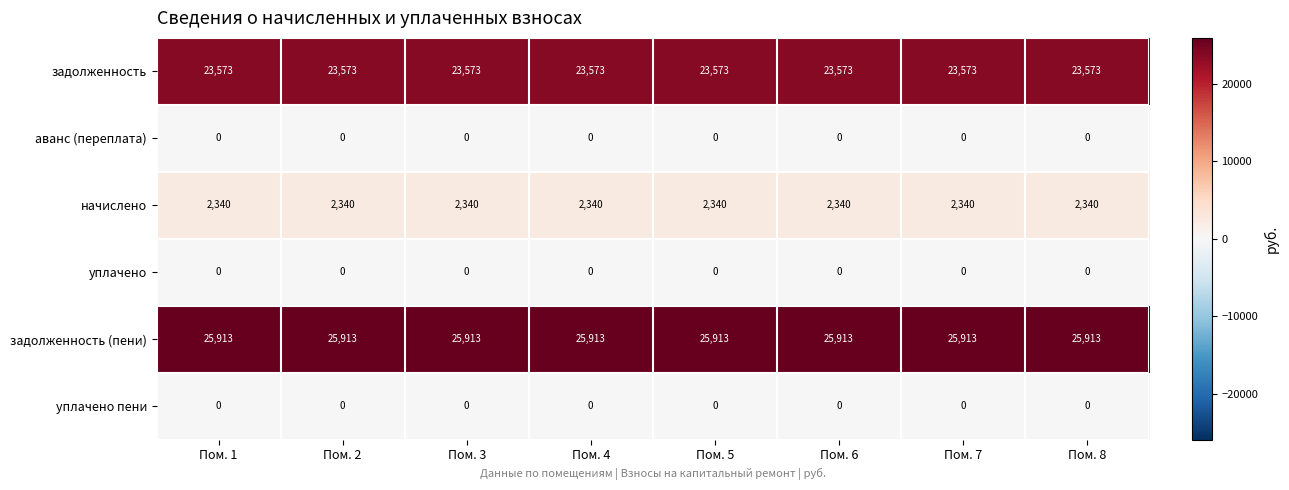

The задолженность series shows 31424 at Пом. 8. True or false?

False